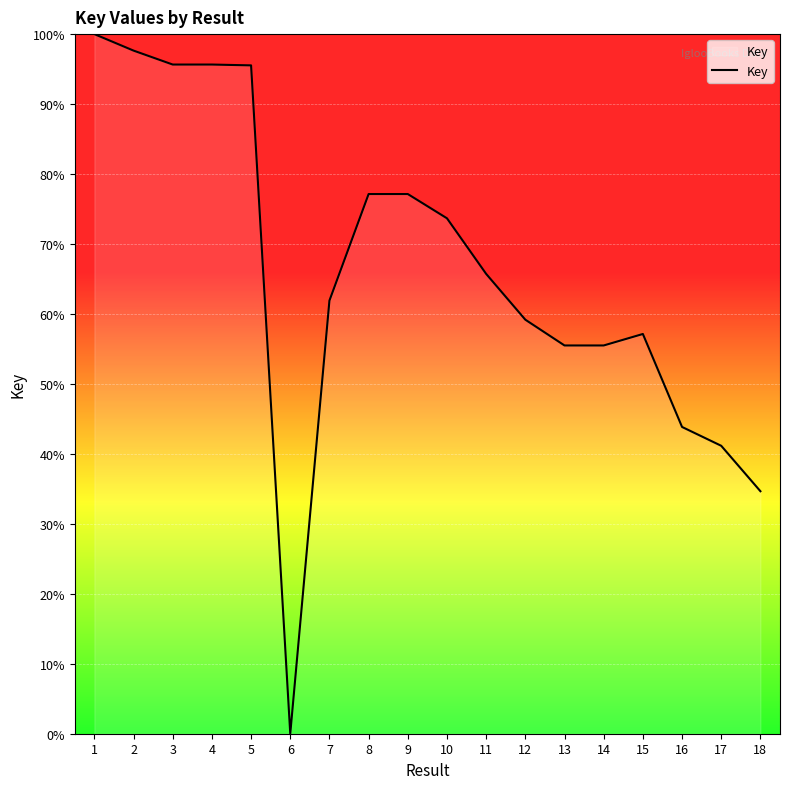

What is the difference between the maximum and minimum values?

100.0